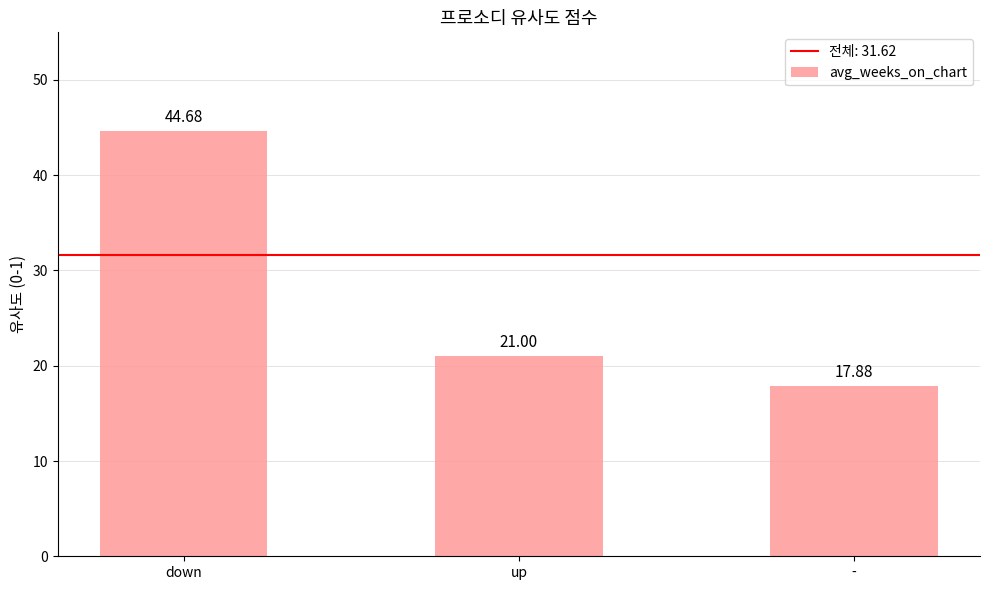

Reading right to left, list all the values displayed in this chart.

-=17.9	up=21.0	down=44.7